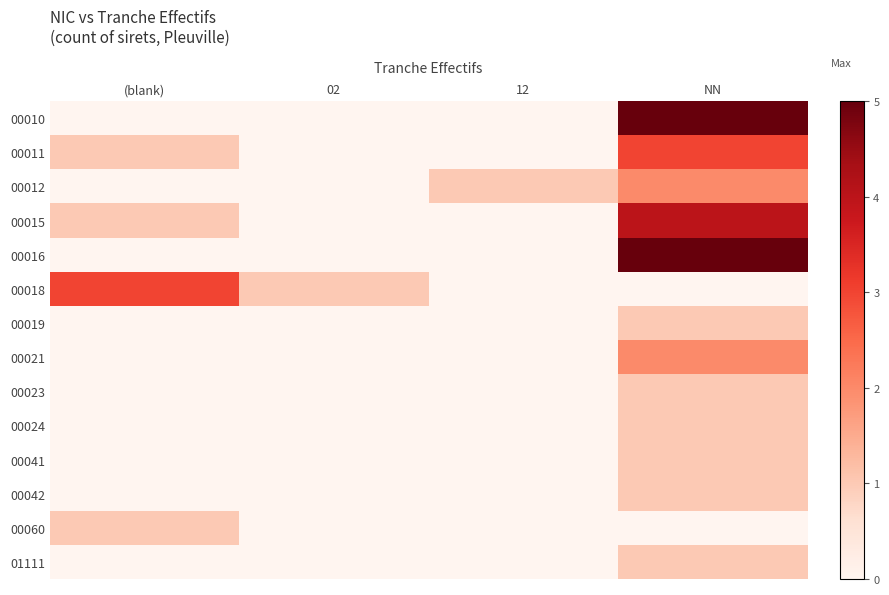

How many data points does each series have?

4